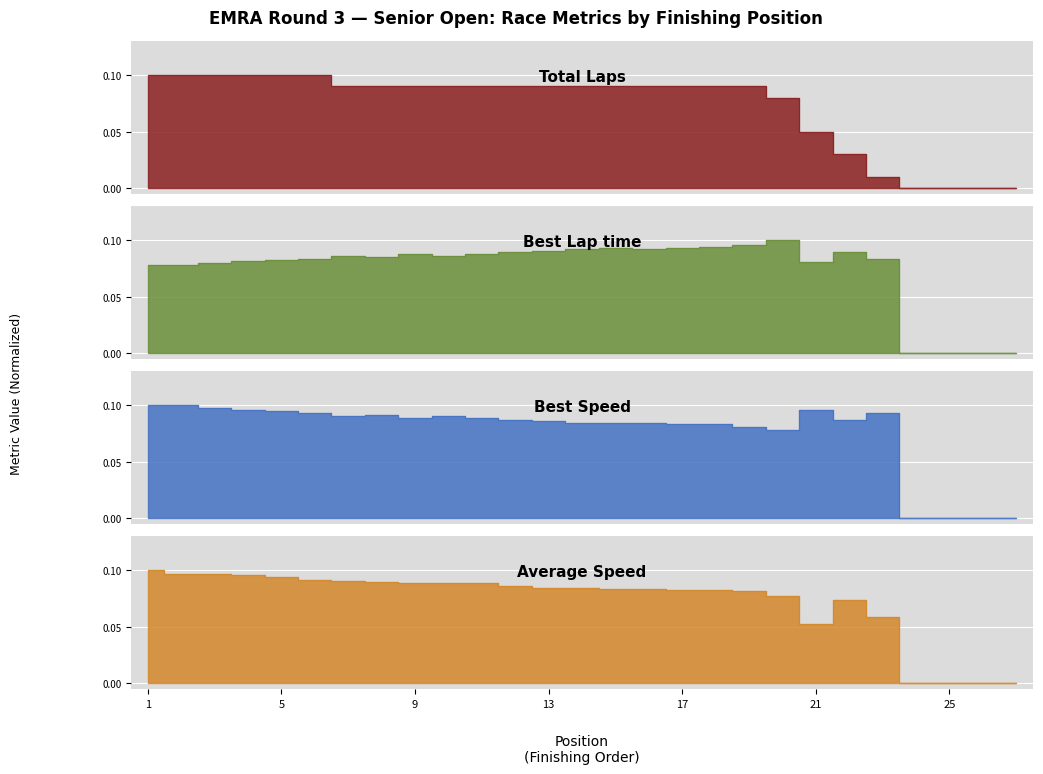

Reading right to left, extract all data points from this chart.

Total Laps: 0.0	0.0	0.0	0.0	0.0	0.0	0.1	0.1	0.1	0.1	0.1	0.1	0.1	0.1	0.1	0.1	0.1	0.1	0.1	0.1	0.1	0.1	0.1	0.1	0.1	0.1	0.1
Best Lap time: 0.0	0.0	0.0	0.0	0.1	0.1	0.1	0.1	0.1	0.1	0.1	0.1	0.1	0.1	0.1	0.1	0.1	0.1	0.1	0.1	0.1	0.1	0.1	0.1	0.1	0.1	0.1
Best Speed: 0.0	0.0	0.0	0.0	0.1	0.1	0.1	0.1	0.1	0.1	0.1	0.1	0.1	0.1	0.1	0.1	0.1	0.1	0.1	0.1	0.1	0.1	0.1	0.1	0.1	0.1	0.1
Average Speed: 0.0	0.0	0.0	0.0	0.1	0.1	0.1	0.1	0.1	0.1	0.1	0.1	0.1	0.1	0.1	0.1	0.1	0.1	0.1	0.1	0.1	0.1	0.1	0.1	0.1	0.1	0.1